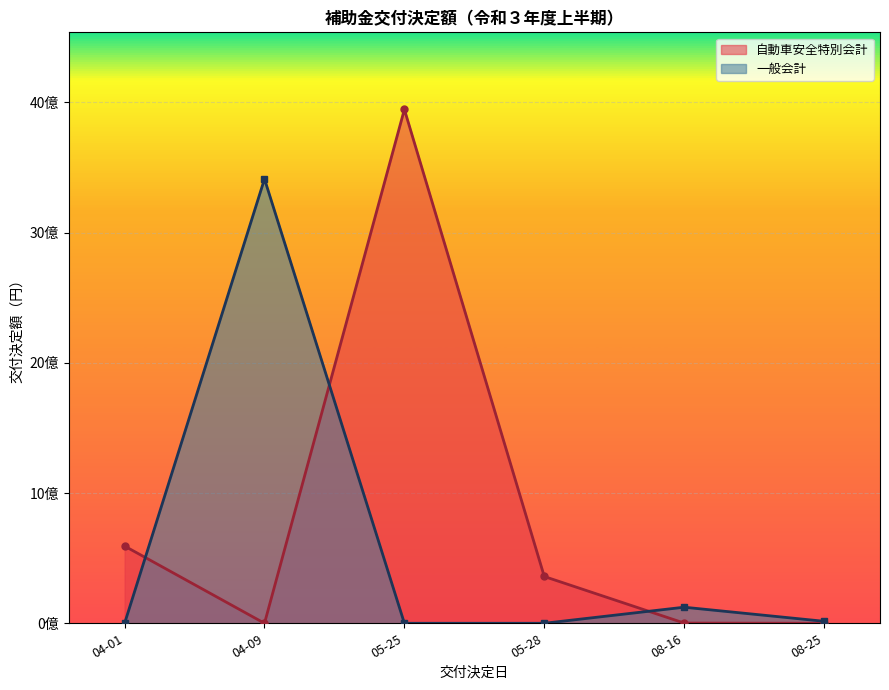

List the labels in order of value, smallest first.

04-09, 08-25, 08-16, 05-28, 04-01, 05-25